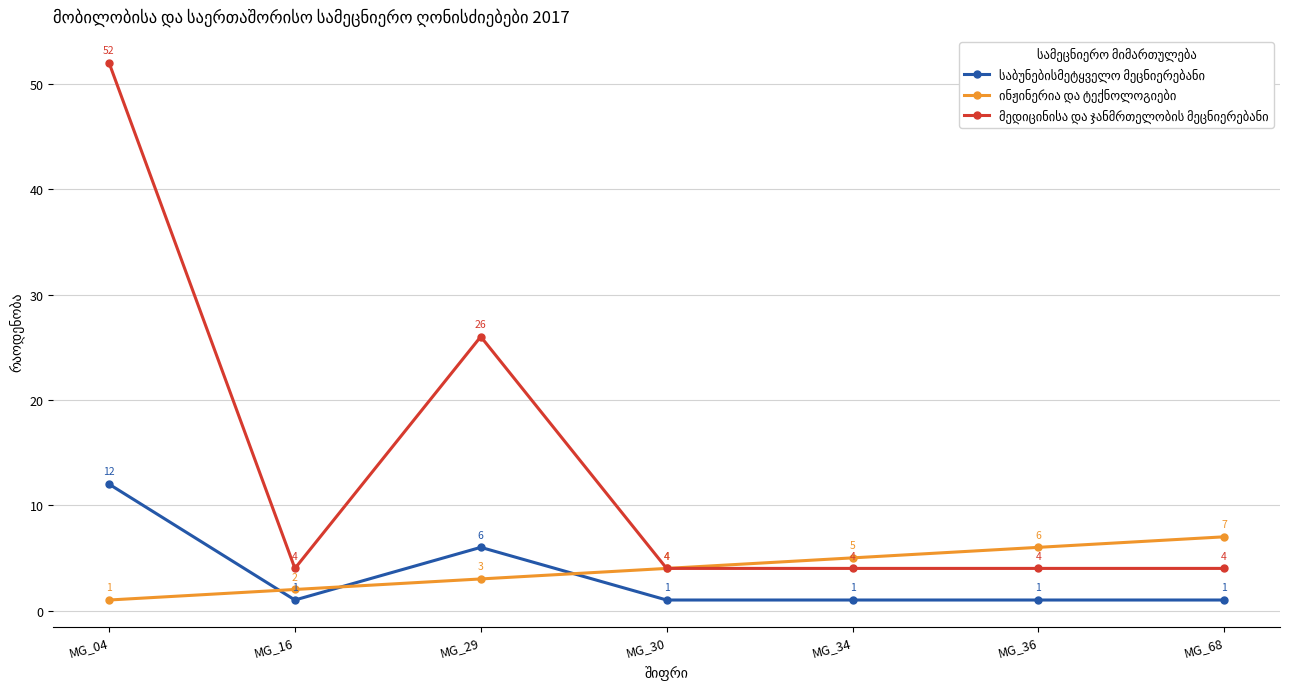

Which label corresponds to the largest value in the chart?

MG_04